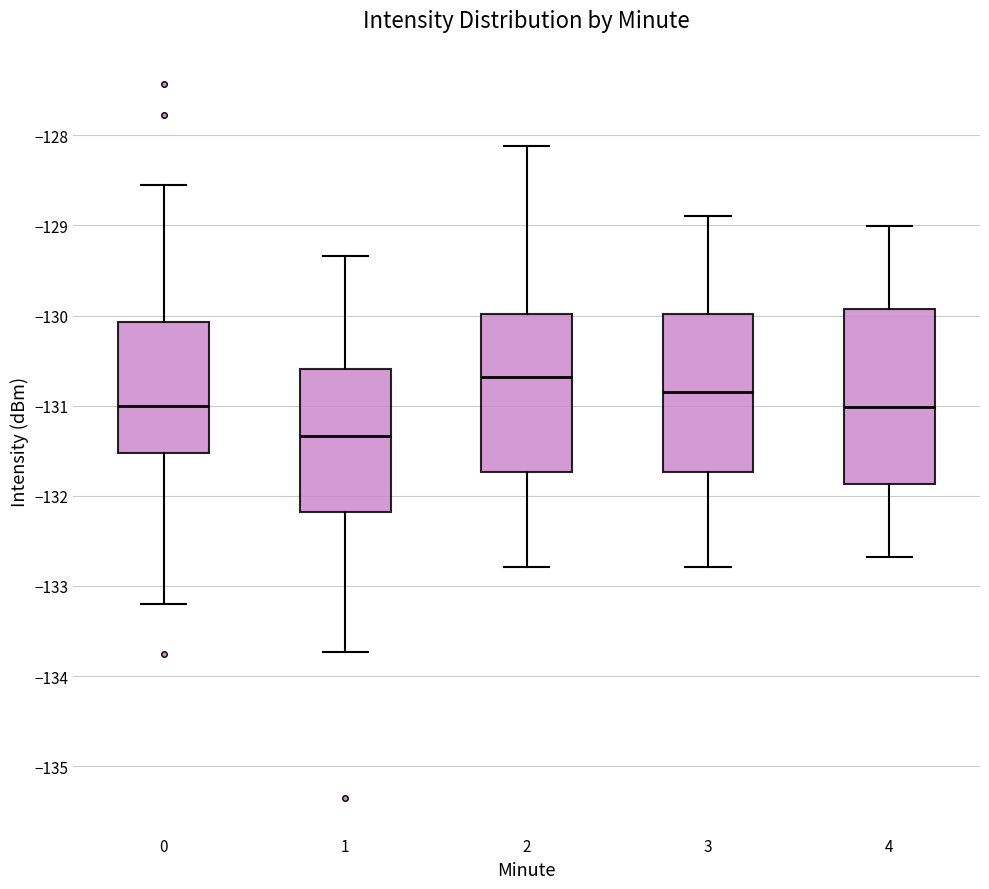

Which box is the tallest, from its lower edge to its upper edge?

4